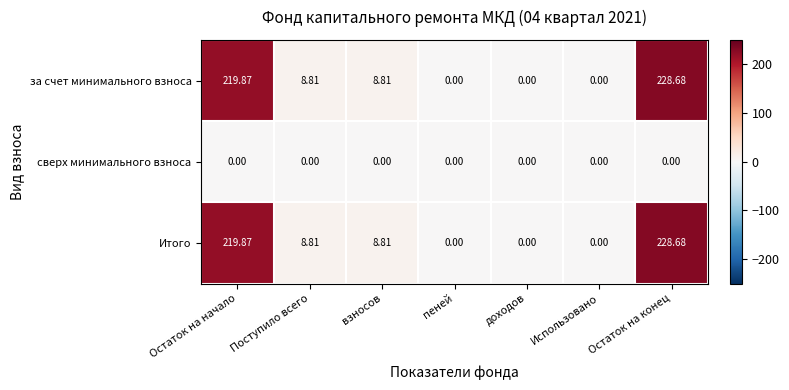

At which category does the chart reach its peak across all series?

Остаток на конец